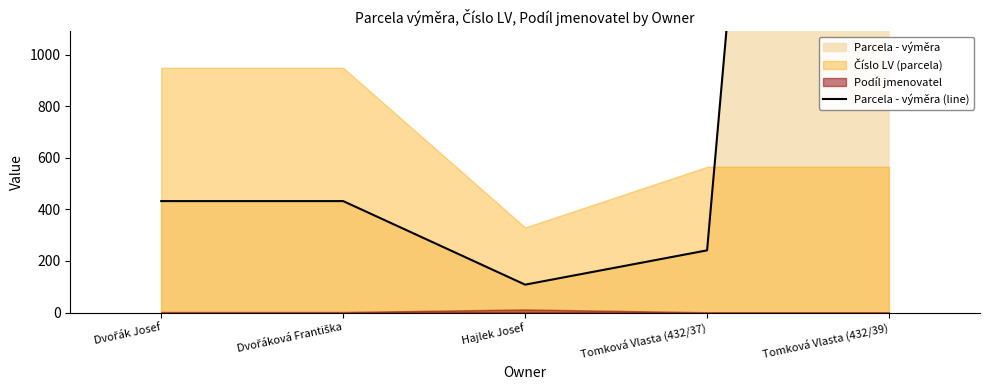

Which has a higher value, Tomková Vlasta (432/39) or Tomková Vlasta (432/37)?

Tomková Vlasta (432/39)